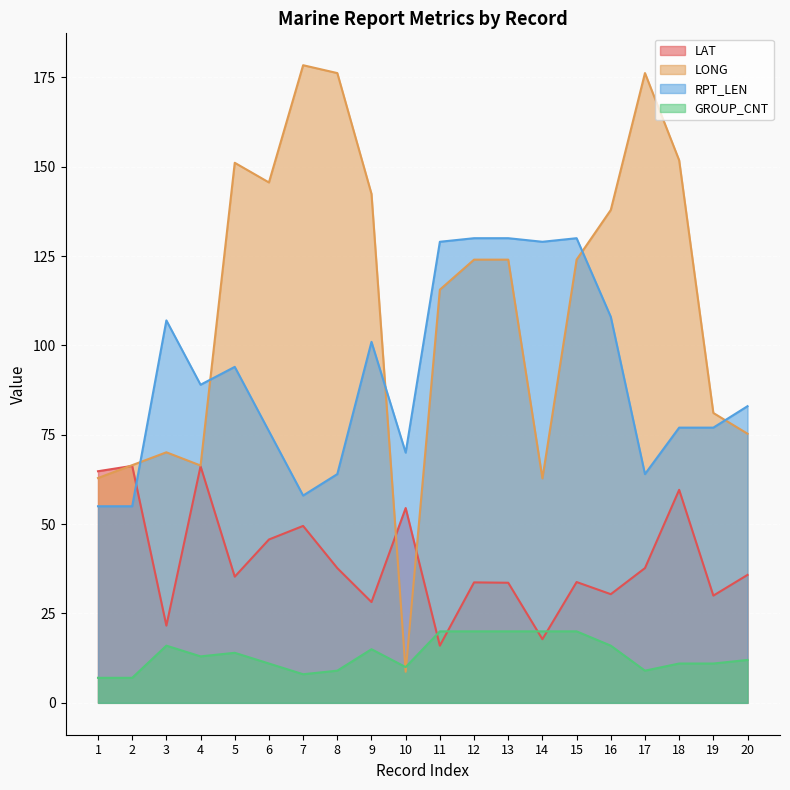

Which series has the largest total across all categories?

LONG